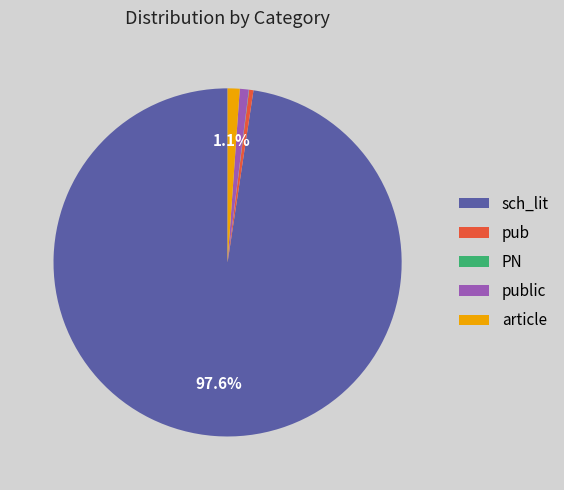

Combined, do public and article account for over 50%?

No